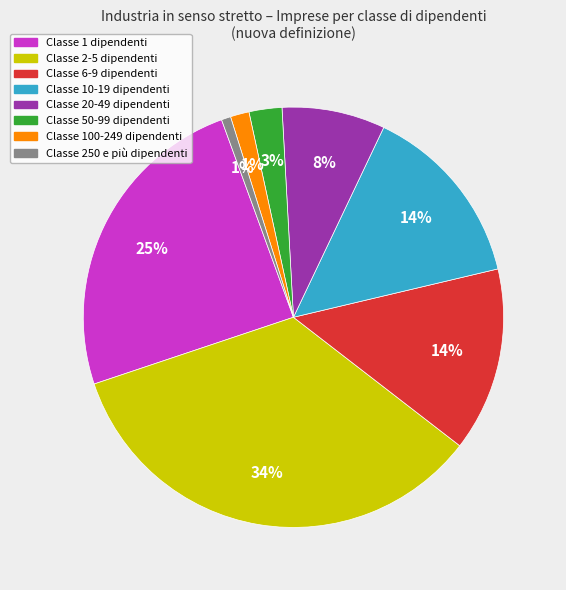

To the nearest percent, what is the average slice percentage?

12%